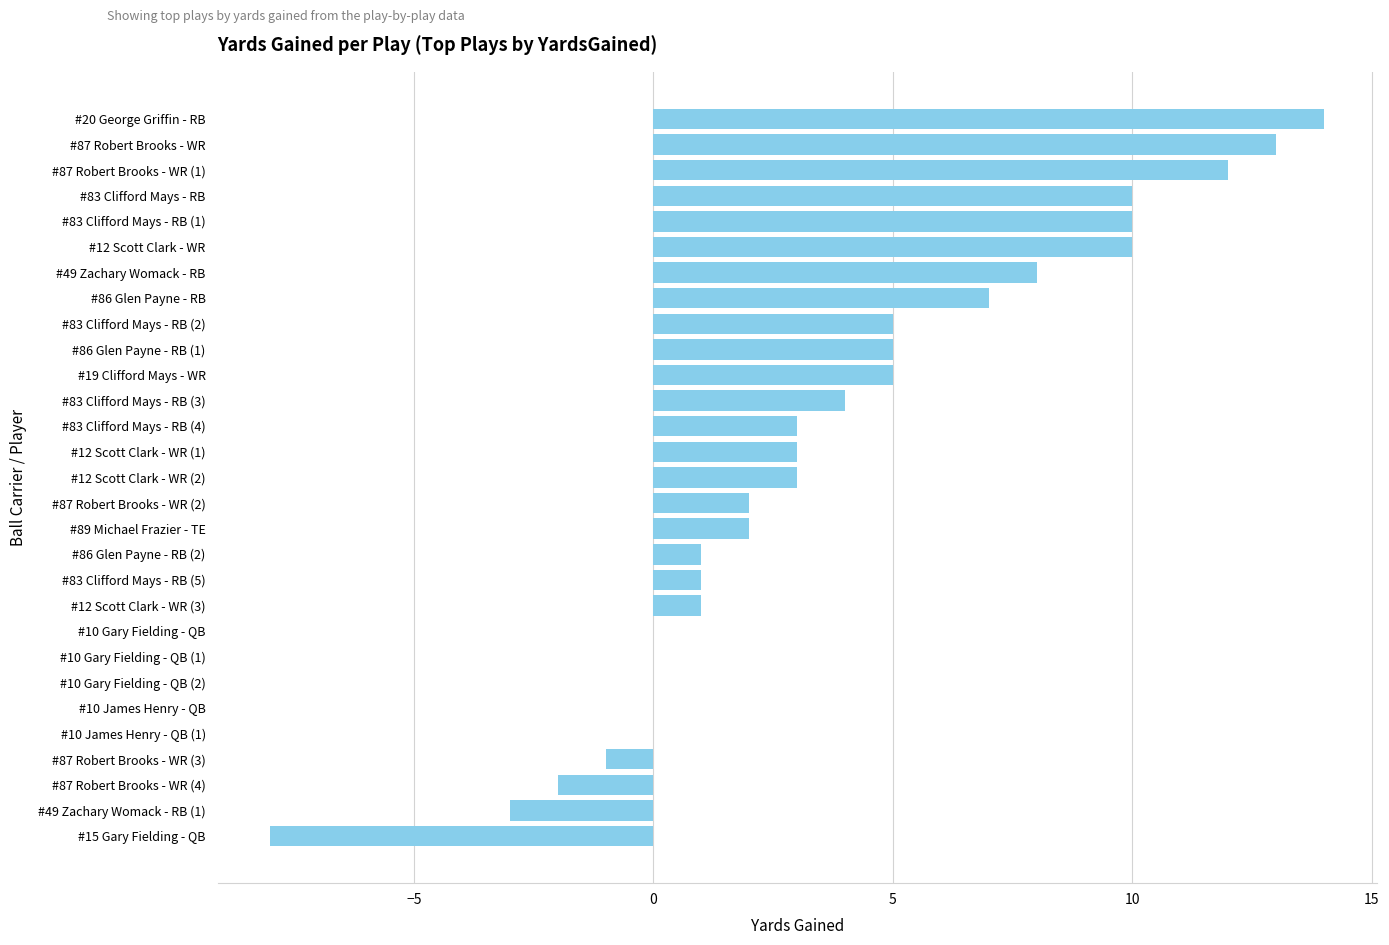

Reading top to bottom, list all the values displayed in this chart.

#20 George Griffin - RB=14	#87 Robert Brooks - WR=13	#87 Robert Brooks - WR (1)=12	#83 Clifford Mays - RB=10	#83 Clifford Mays - RB (1)=10	#12 Scott Clark - WR=10	#49 Zachary Womack - RB=8	#86 Glen Payne - RB=7	#83 Clifford Mays - RB (2)=5	#86 Glen Payne - RB (1)=5	#19 Clifford Mays - WR=5	#83 Clifford Mays - RB (3)=4	#83 Clifford Mays - RB (4)=3	#12 Scott Clark - WR (1)=3	#12 Scott Clark - WR (2)=3	#87 Robert Brooks - WR (2)=2	#89 Michael Frazier - TE=2	#86 Glen Payne - RB (2)=1	#83 Clifford Mays - RB (5)=1	#12 Scott Clark - WR (3)=1	#10 Gary Fielding - QB=0	#10 Gary Fielding - QB (1)=0	#10 Gary Fielding - QB (2)=0	#10 James Henry - QB=0	#10 James Henry - QB (1)=0	#87 Robert Brooks - WR (3)=-1	#87 Robert Brooks - WR (4)=-2	#49 Zachary Womack - RB (1)=-3	#15 Gary Fielding - QB=-8